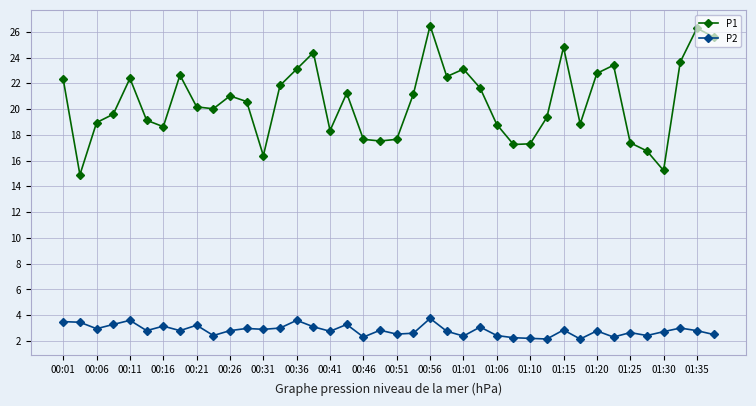

Does the chart display data point markers on the line(s)?

Yes